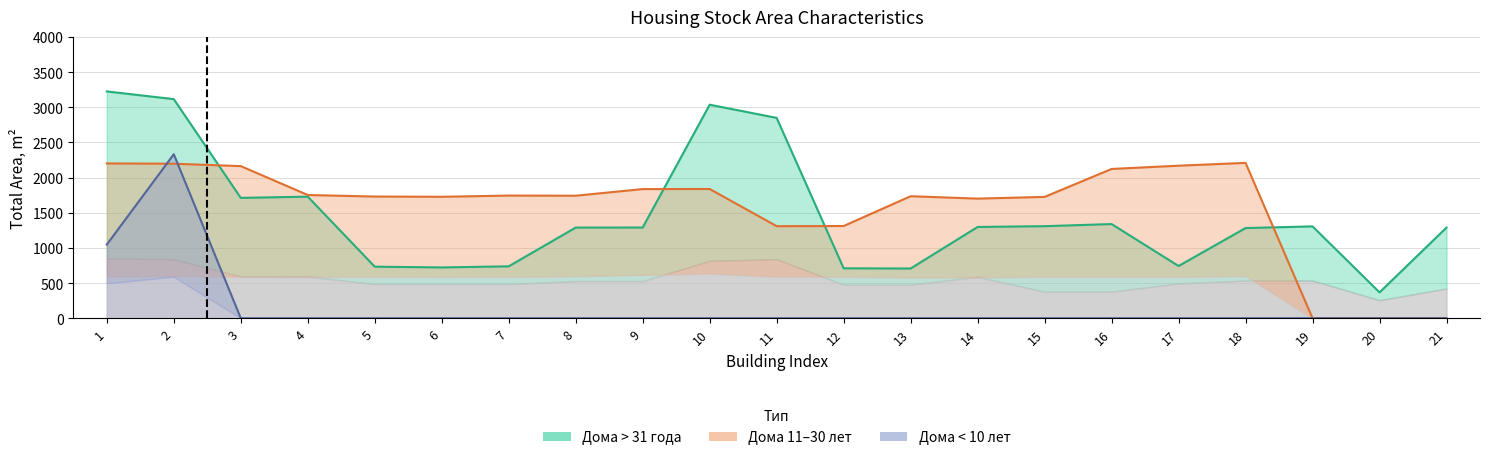

List the labels in order of between_11_30_total_area value, largest first.

18, 1, 2, 17, 3, 16, 10, 9, 4, 7, 8, 13, 5, 6, 15, 14, 12, 11, 19, 20, 21